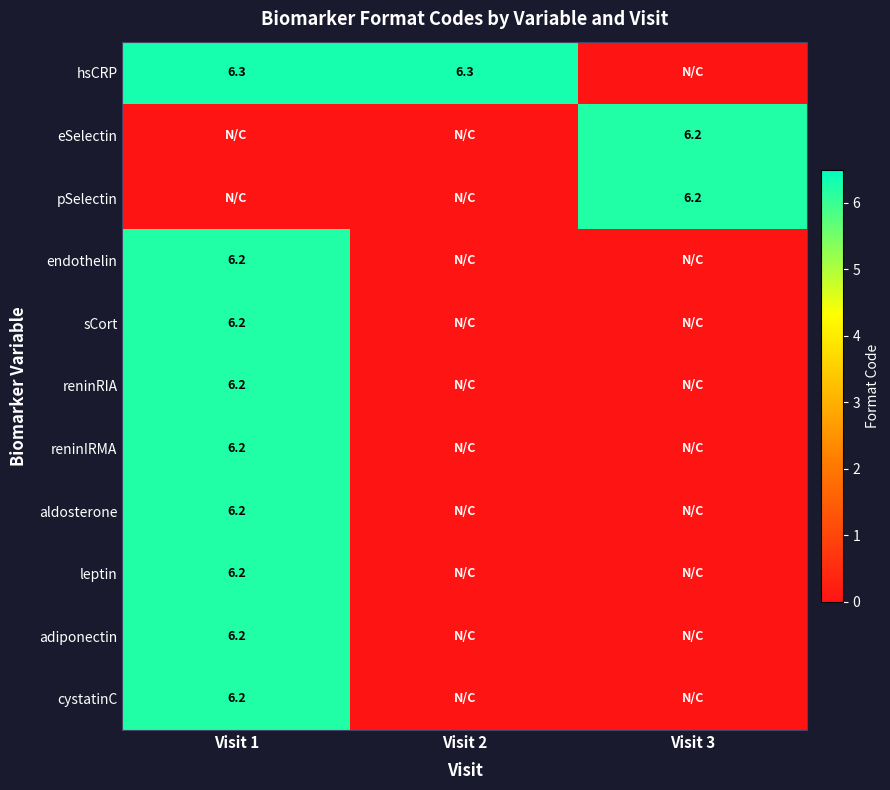

The cystatinC series shows 3.9 at Visit 1. True or false?

False